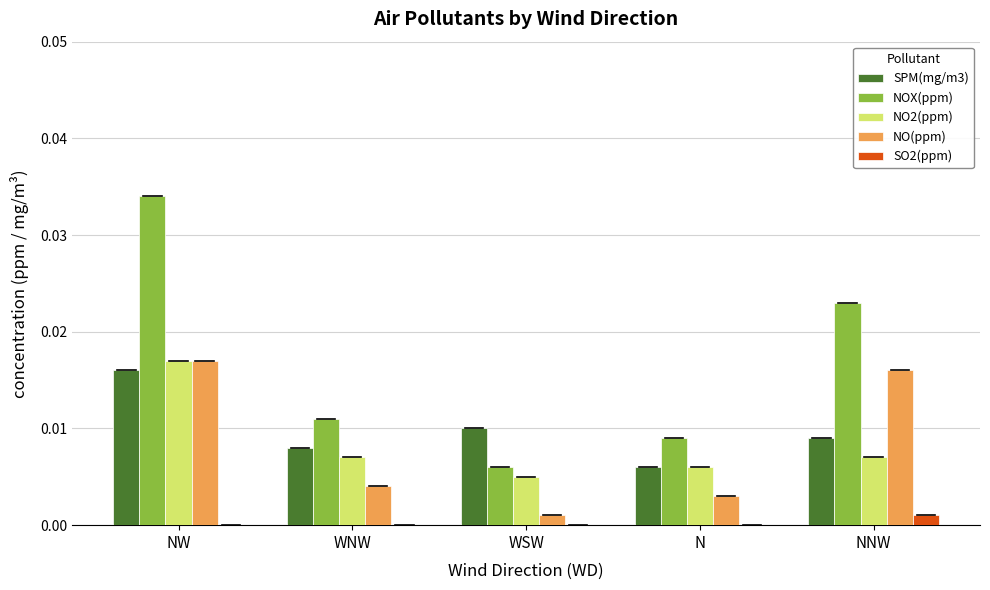

The SPM(mg/m3) series shows 0.0 at WNW. True or false?

True